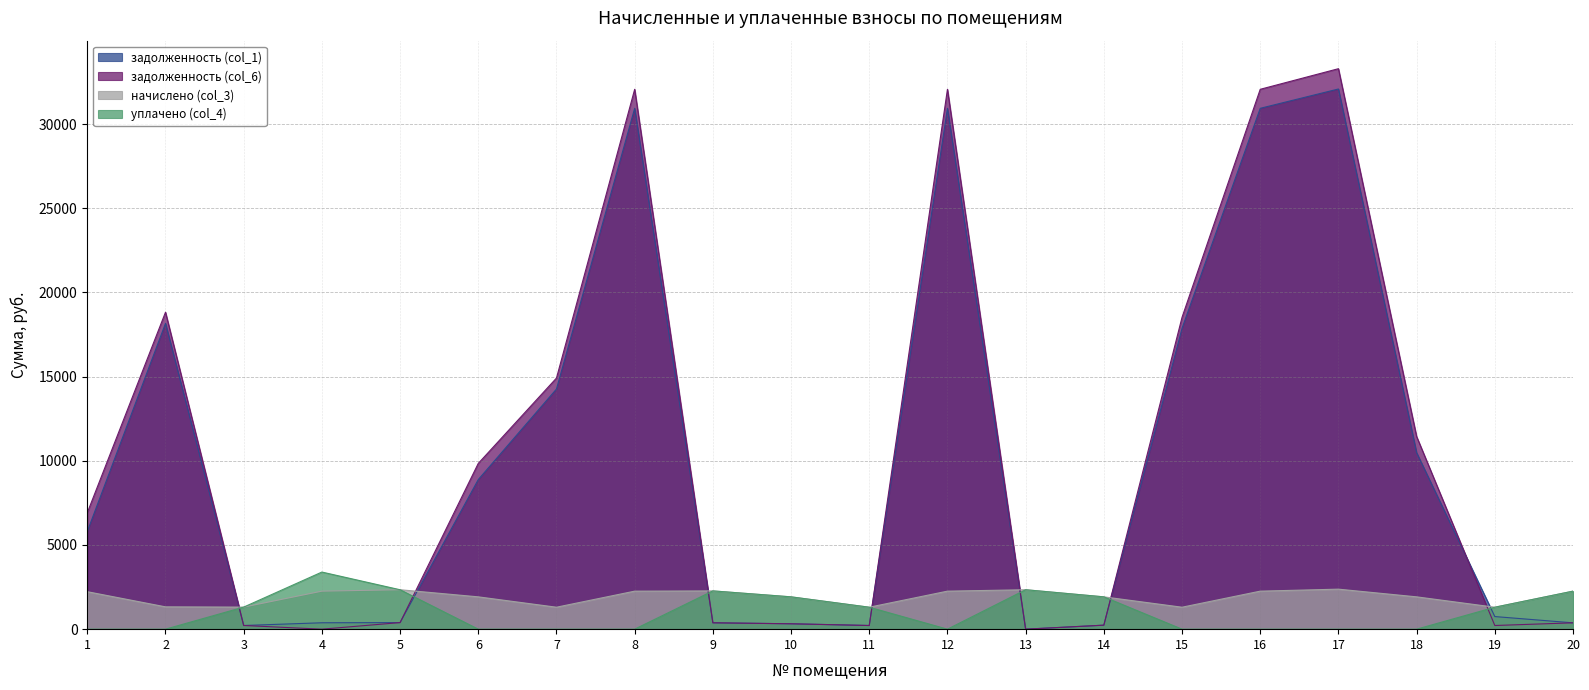

Read the начислено (col_3) value at 1.

2225.3